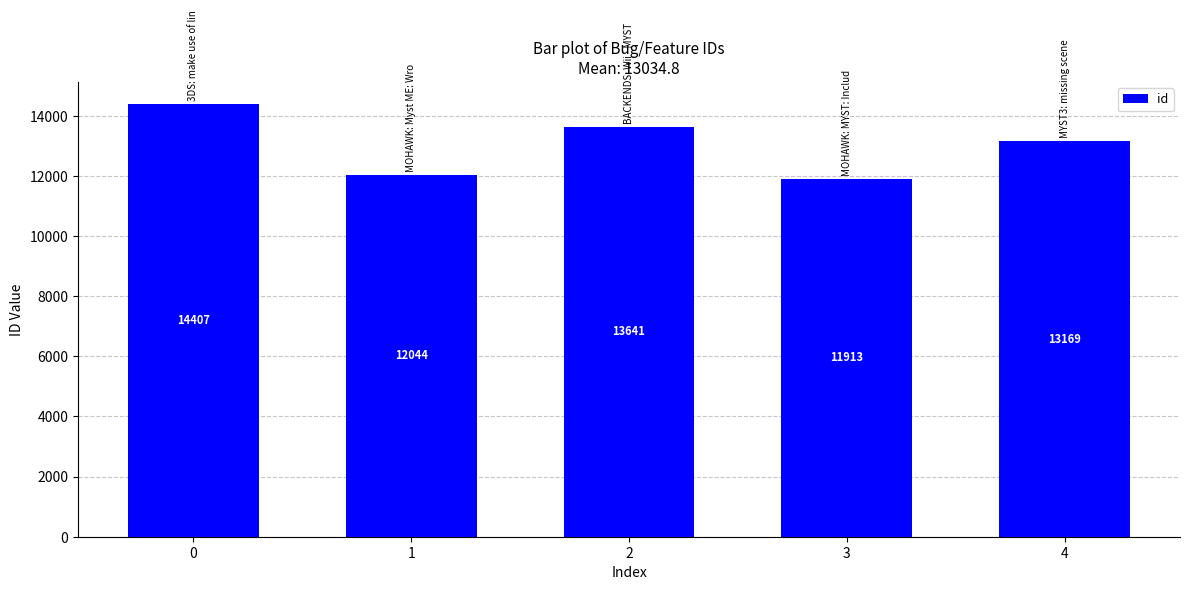

What is the average value?

13035